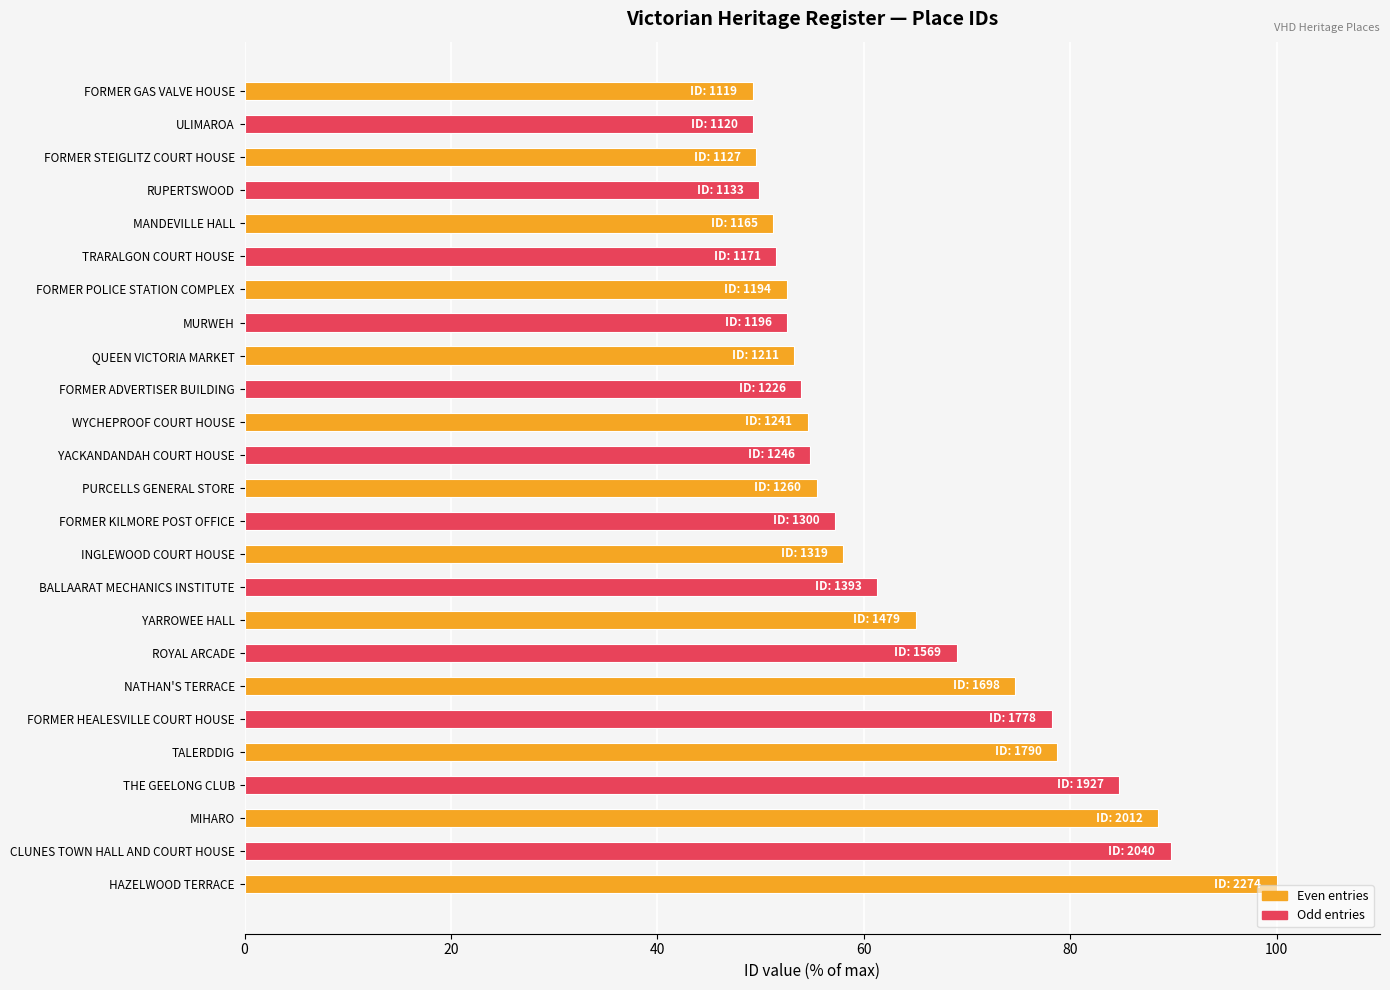

What is the change in value from MANDEVILLE HALL to BALLAARAT MECHANICS INSTITUTE?

+10.0